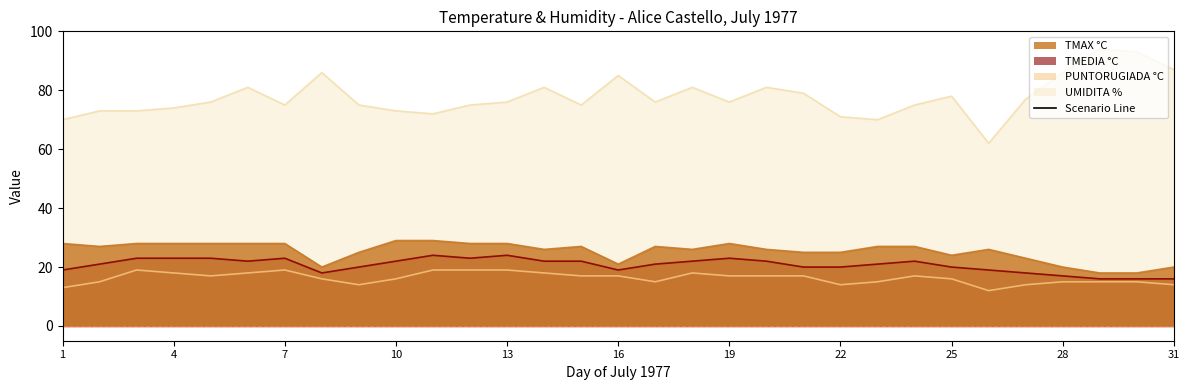

What value does the TMAX °C series have at 27?

23